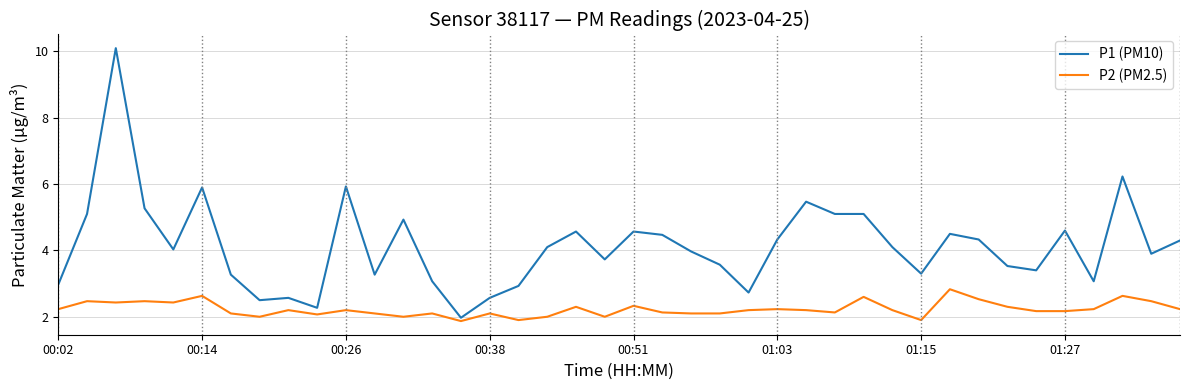

Rank the series by their maximum value, from highest to lowest.

P1 (PM10), P2 (PM2.5)